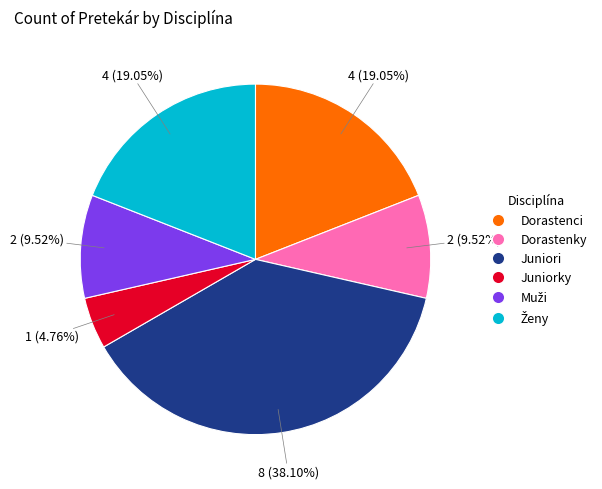

To the nearest percent, what percentage of the pie is Dorastenci?

19%